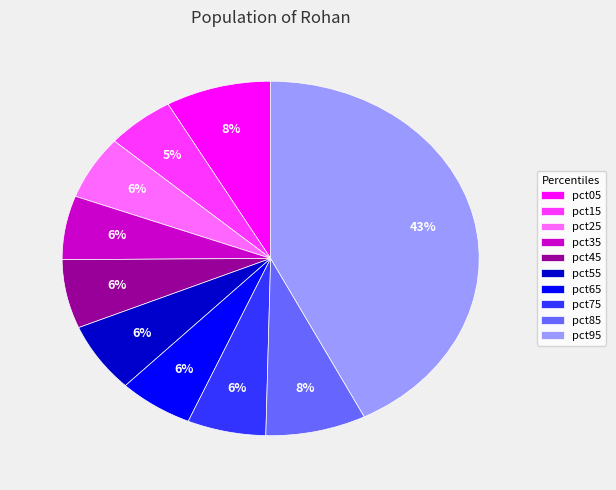

To the nearest percent, what percentage of the pie is pct35?

6%